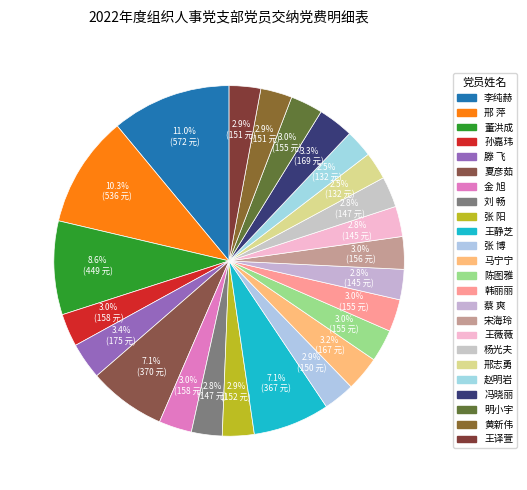

To the nearest percent, what is the difference between the largest and smallest slice percentages?

8%